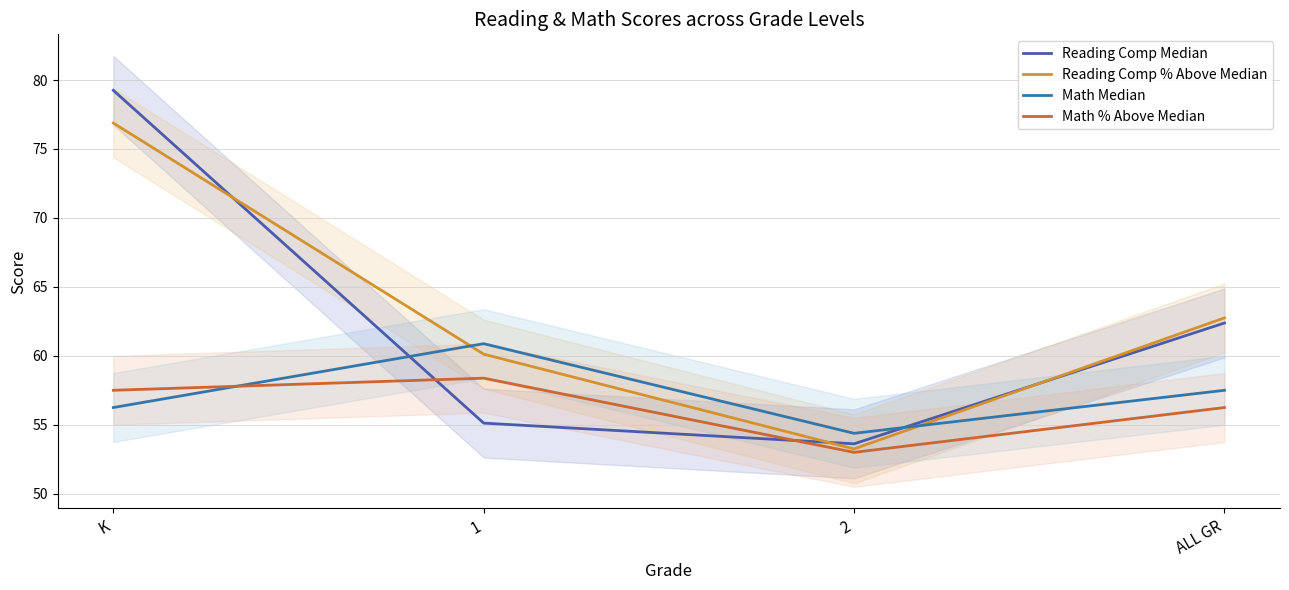

Reading left to right, what are all the values shown in this chart?

Reading Comp Median: K=79.2	1=55.1	2=53.6	ALL GR=62.4
Reading Comp % Above Median: K=76.9	1=60.1	2=53.2	ALL GR=62.8
Math Median: K=56.2	1=60.9	2=54.4	ALL GR=57.5
Math % Above Median: K=57.5	1=58.4	2=53.0	ALL GR=56.2